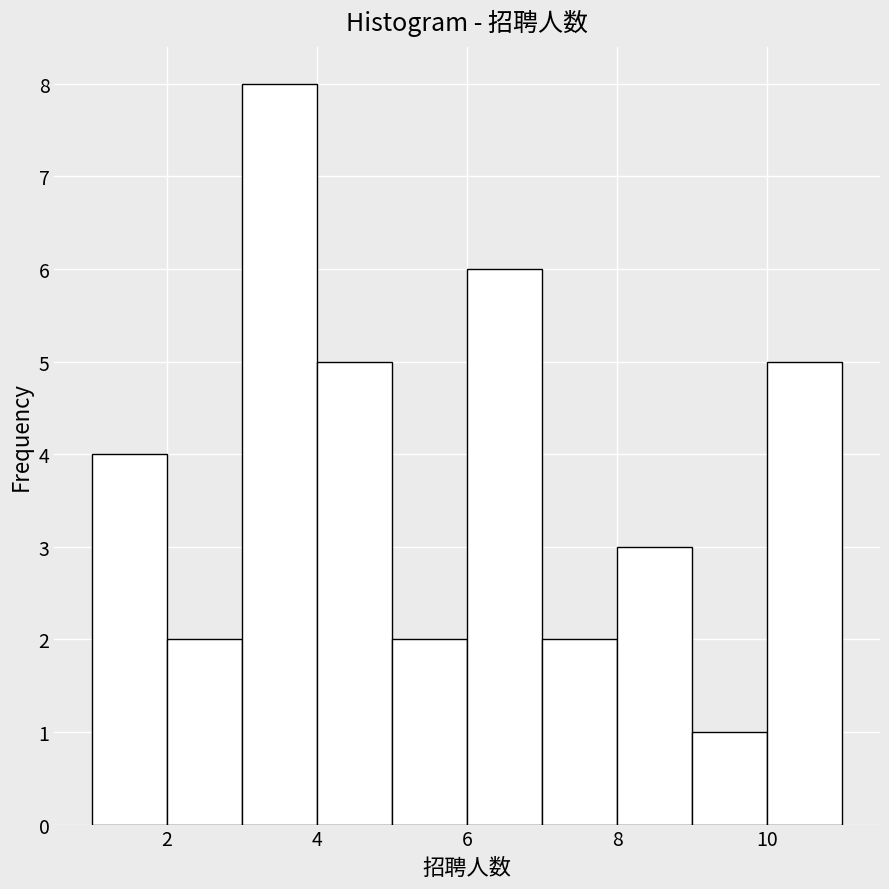

Reading left to right, list every bar in this chart as the range it spans on the x-axis followed by its height. The values are not printed on the chart, so give them approximately, as read against the axis.

1 to 2: 4
2 to 3: 2
3 to 4: 8
4 to 5: 5
5 to 6: 2
6 to 7: 6
7 to 8: 2
8 to 9: 3
9 to 10: 1
10 to 11: 5